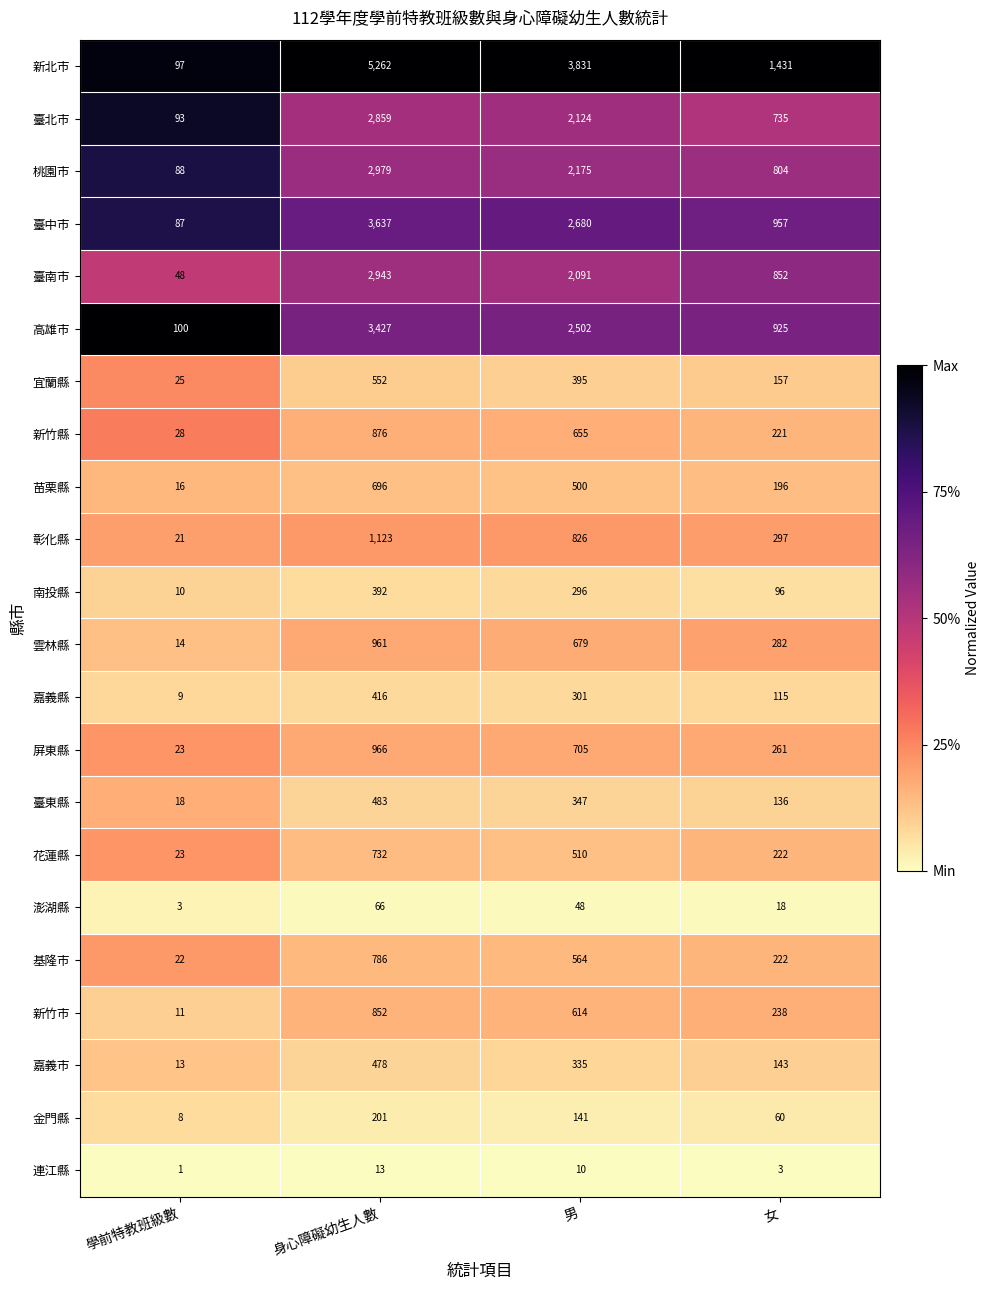

What is the difference between the highest and lowest values at 男?

3821